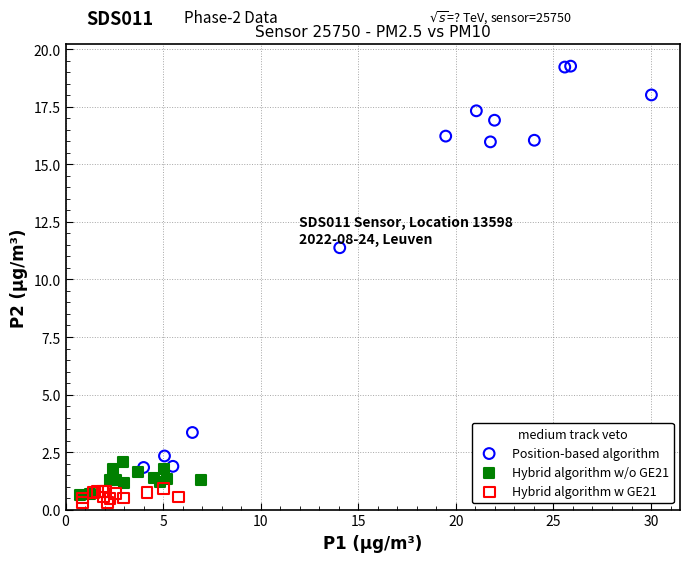

What are all the series names shown in the legend?

Position-based algorithm, Hybrid algorithm w/o GE21, Hybrid algorithm w GE21